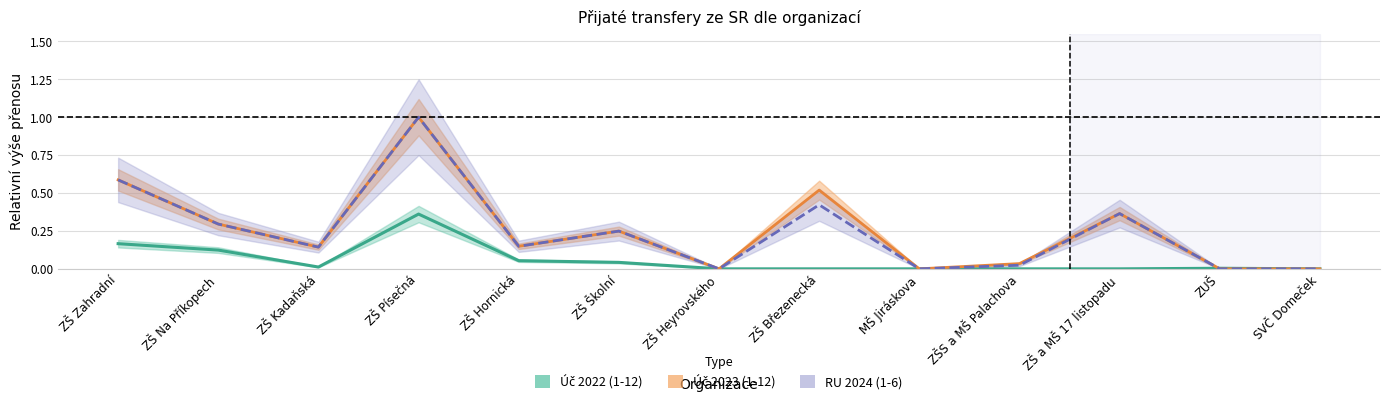

Reading left to right, transcribe all the data shown in this chart.

Úč 2022 (1-12): ZŠ Zahradní=0.2	ZŠ Na Příkopech=0.1	ZŠ Kadaňská=0.0	ZŠ Písečná=0.4	ZŠ Hornická=0.1	ZŠ Školní=0.0	ZŠ Heyrovského=0.0	ZŠ Březenecká=0.0	MŠ Jiráskova=0.0	ZŠS a MŠ Palachova=0.0	ZŠ a MŠ 17 listopadu=0.0	ZUŠ=0.0	SVČ Domeček=0.0
Úč 2023 (1-12): ZŠ Zahradní=0.6	ZŠ Na Příkopech=0.3	ZŠ Kadaňská=0.1	ZŠ Písečná=1.0	ZŠ Hornická=0.1	ZŠ Školní=0.2	ZŠ Heyrovského=0.0	ZŠ Březenecká=0.5	MŠ Jiráskova=0.0	ZŠS a MŠ Palachova=0.0	ZŠ a MŠ 17 listopadu=0.4	ZUŠ=0.0	SVČ Domeček=0.0
RU 2024 (1-6): ZŠ Zahradní=0.6	ZŠ Na Příkopech=0.3	ZŠ Kadaňská=0.1	ZŠ Písečná=1.0	ZŠ Hornická=0.1	ZŠ Školní=0.2	ZŠ Heyrovského=0.0	ZŠ Březenecká=0.4	MŠ Jiráskova=0.0	ZŠS a MŠ Palachova=0.0	ZŠ a MŠ 17 listopadu=0.4	ZUŠ=0.0	SVČ Domeček=0.0